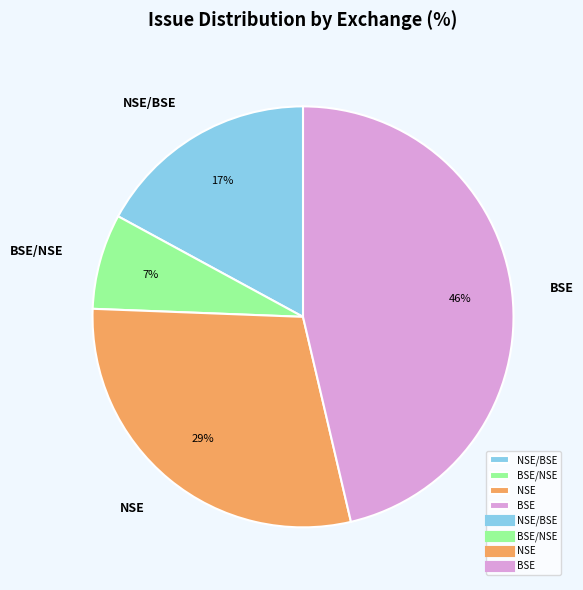

To the nearest percent, what is the average slice percentage?

25%